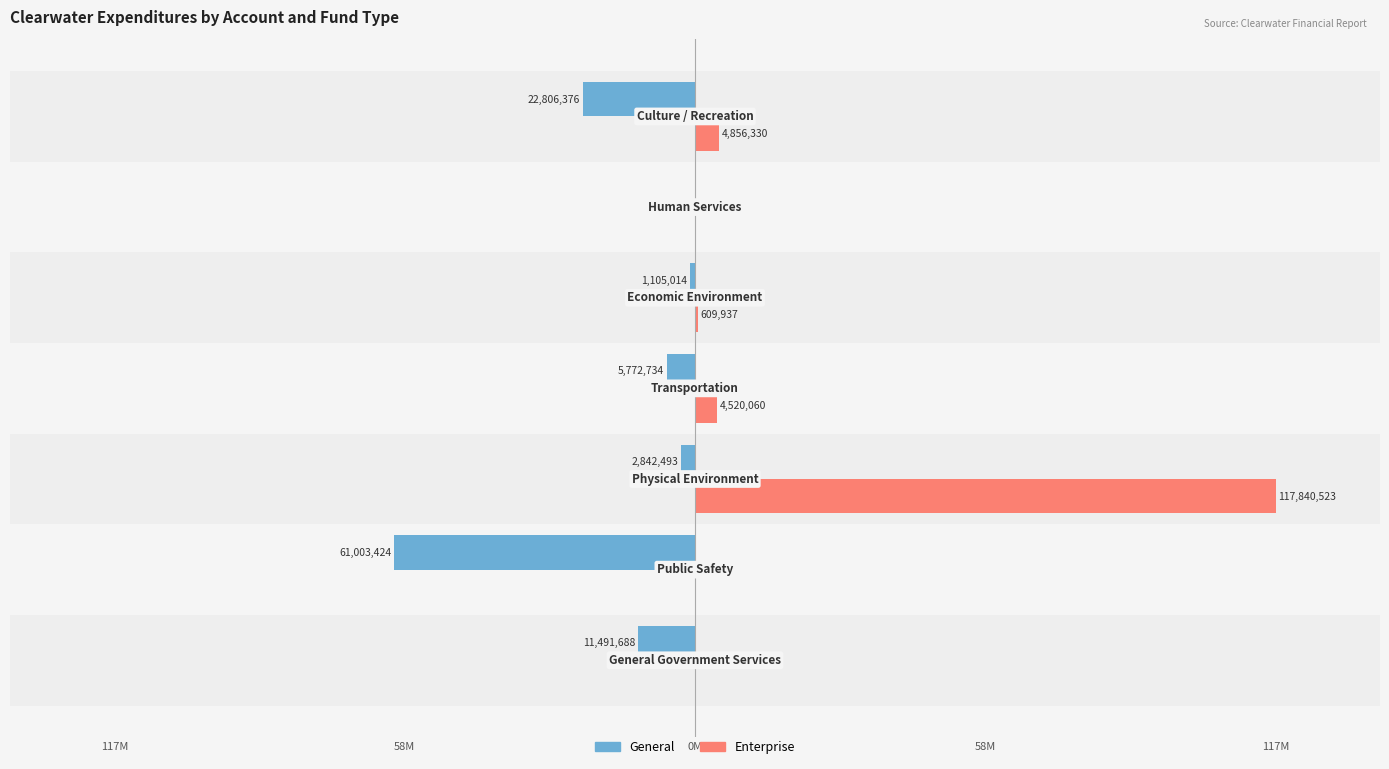

What is the lowest value of the General series?

-61003424